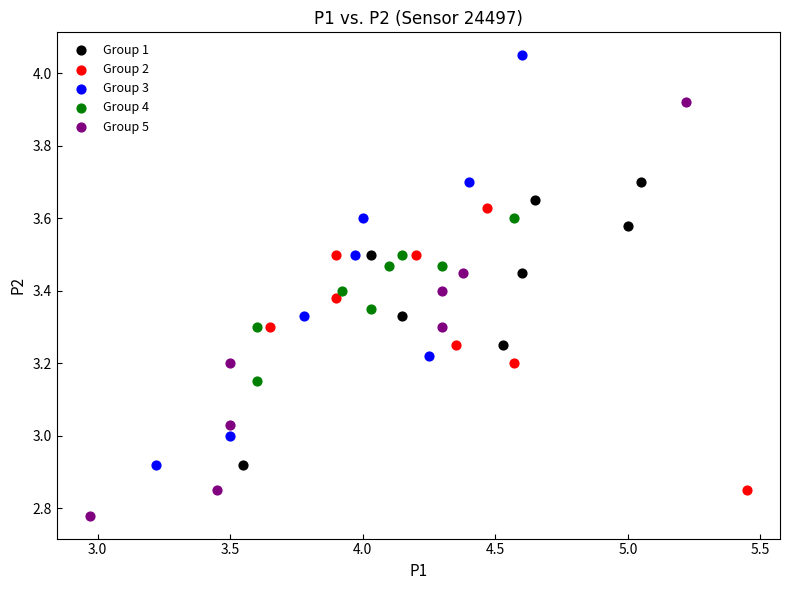

Which series contains the highest Y value?

Group 3